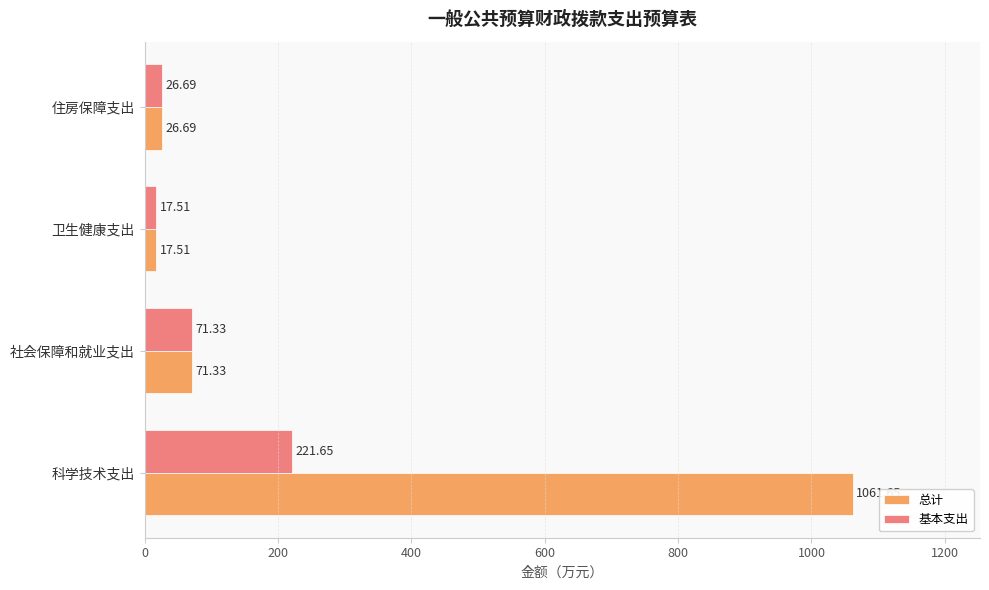

Which series has the largest total across all categories?

总计